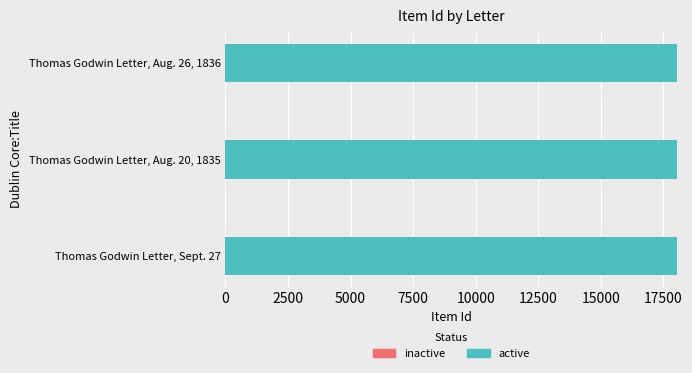

Rank the categories by value from lowest to highest.

Thomas Godwin Letter, Sept. 27, Thomas Godwin Letter, Aug. 20, 1835, Thomas Godwin Letter, Aug. 26, 1836